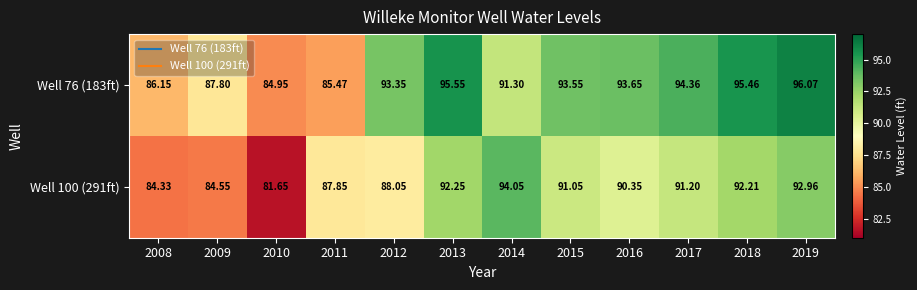

Is the value of Well 76 (183ft) at 2013 greater than the value of Well 100 (291ft) at 2009?

Yes